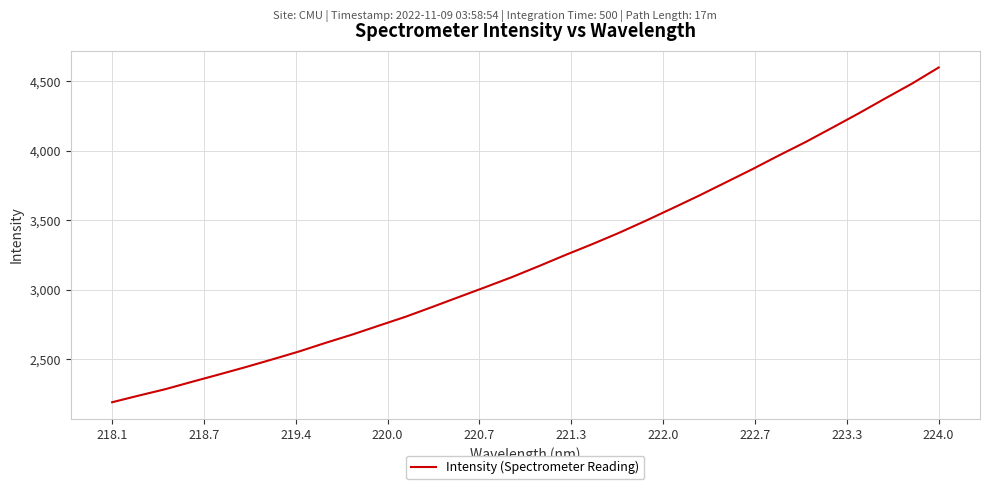

What is the maximum value shown in the chart?

4598.1